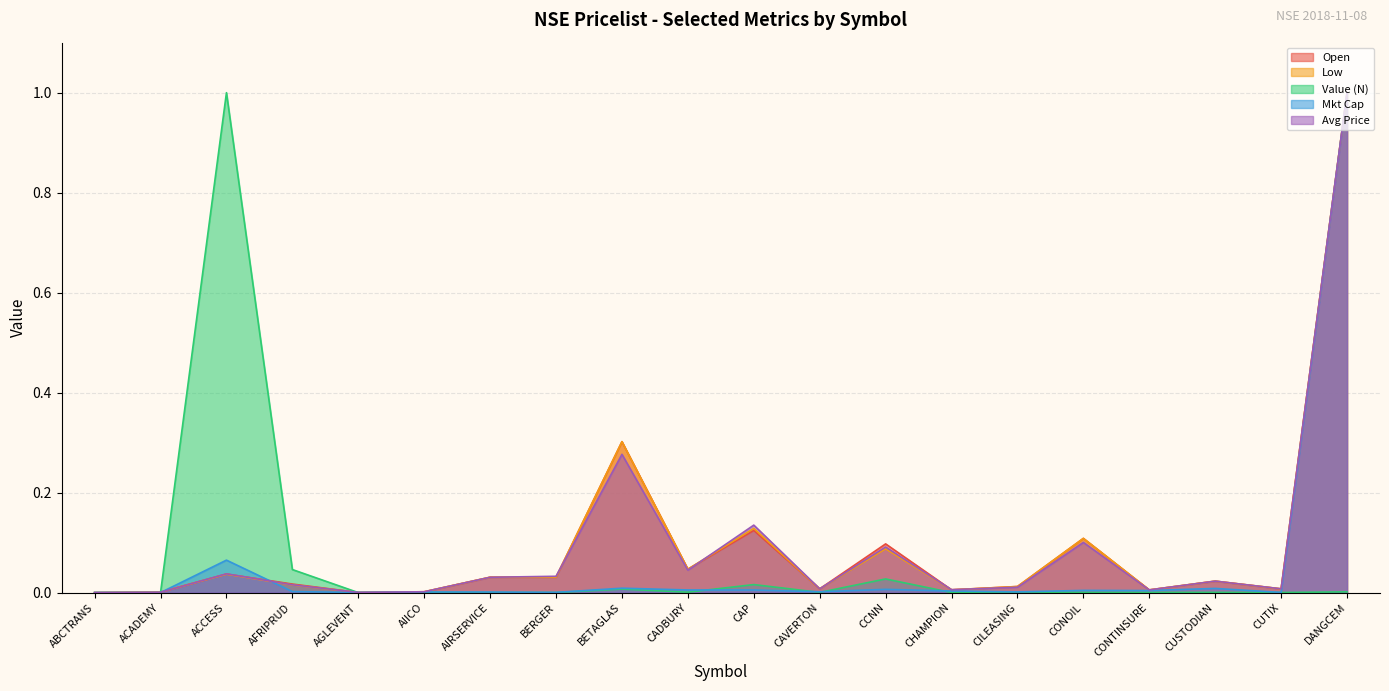

After their last crossing, which series has the higher values: Value (N) or Mkt Cap?

Mkt Cap